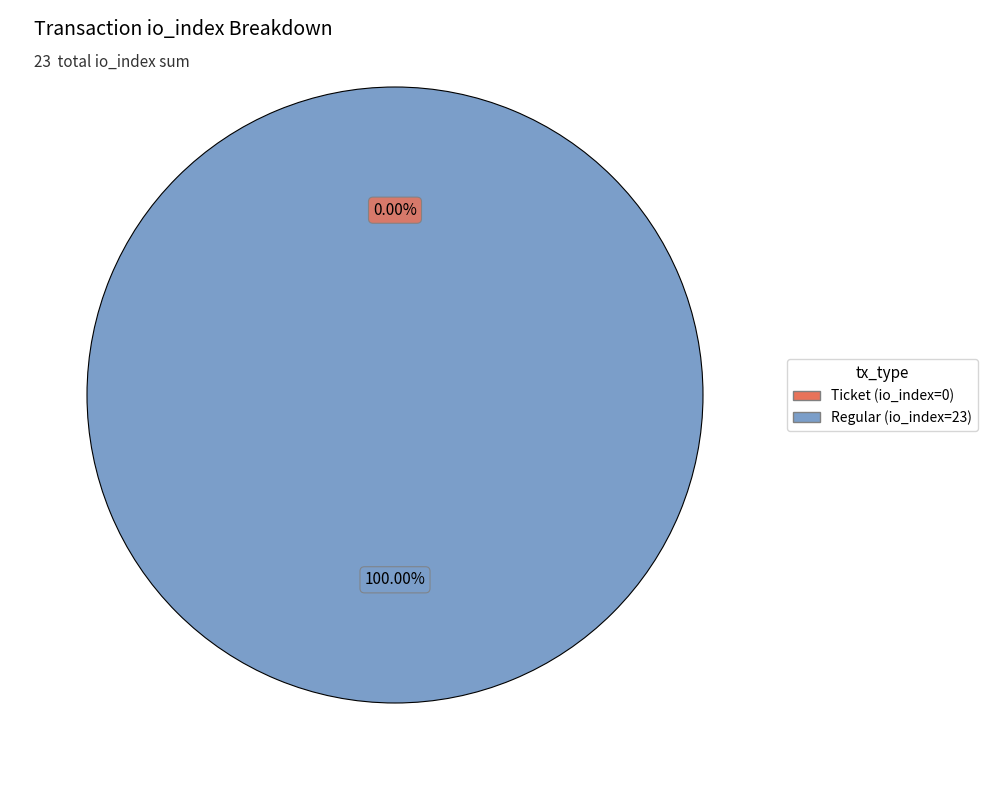

Count the number of slices in the pie.

2